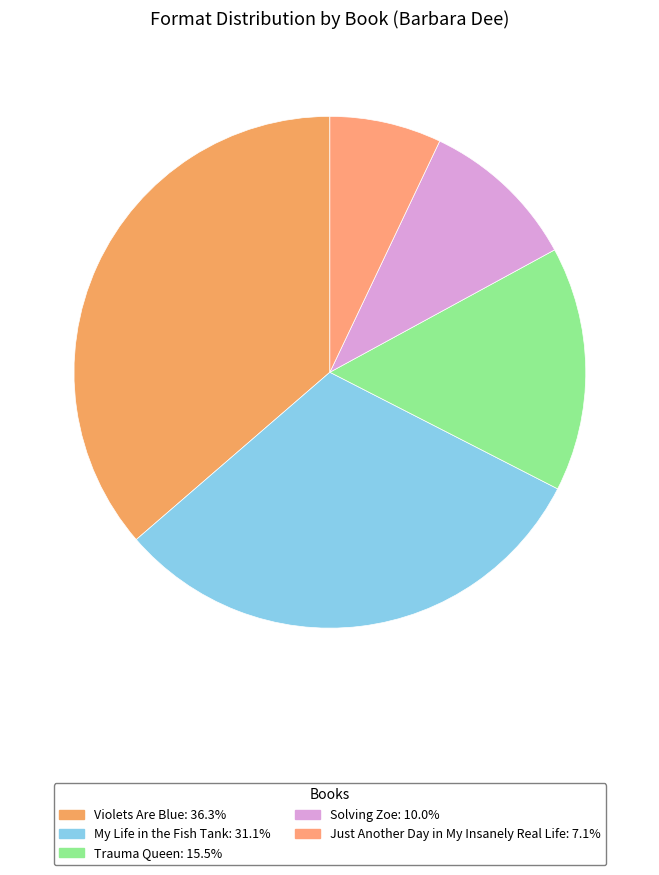

Which category has the smallest portion of the pie?

Just Another Day in My Insanely Real Life